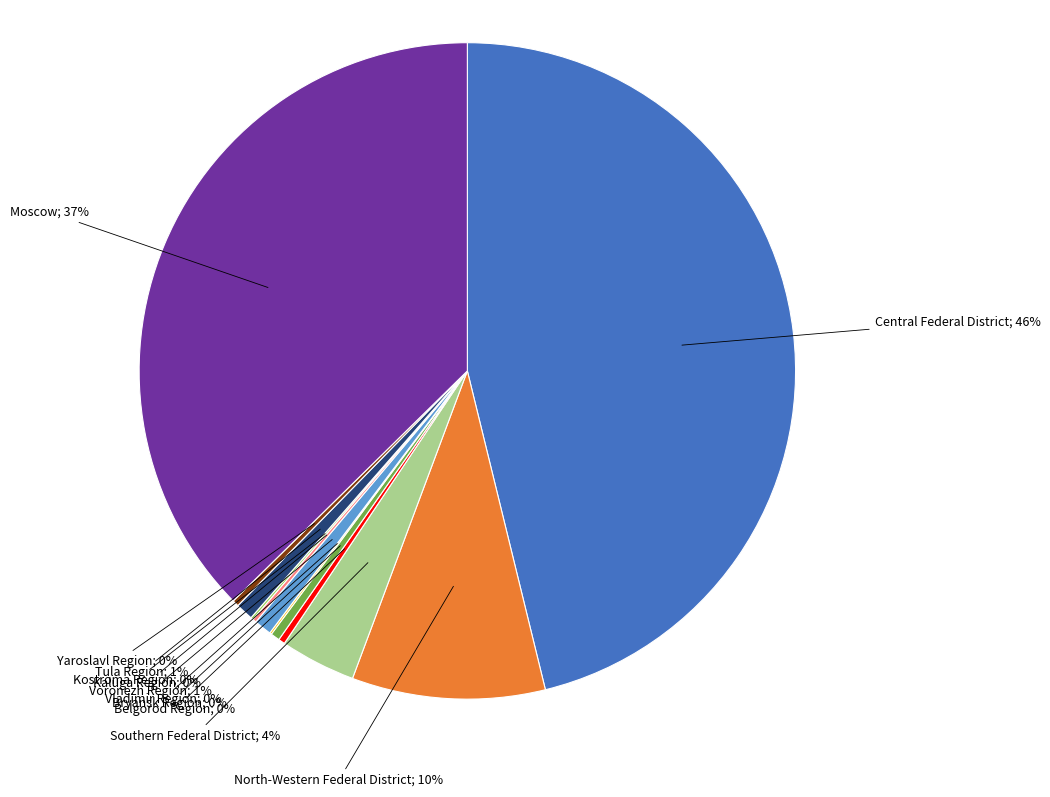

Does any single category account for the majority?

No